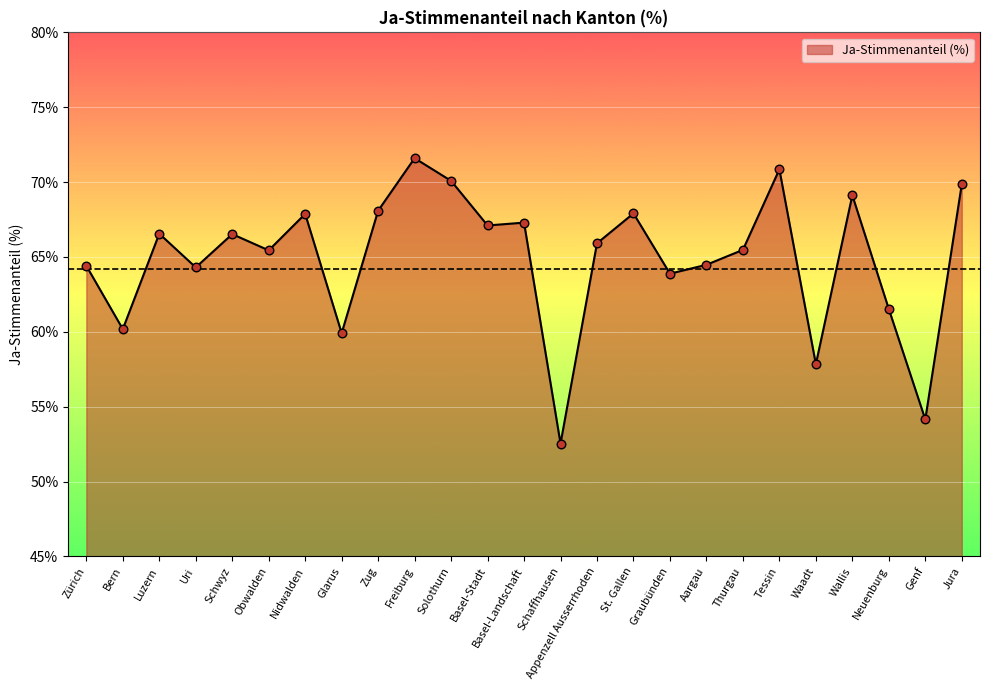

Approximately how many times larger is the value at Neuenburg compared to Genf?

1.1